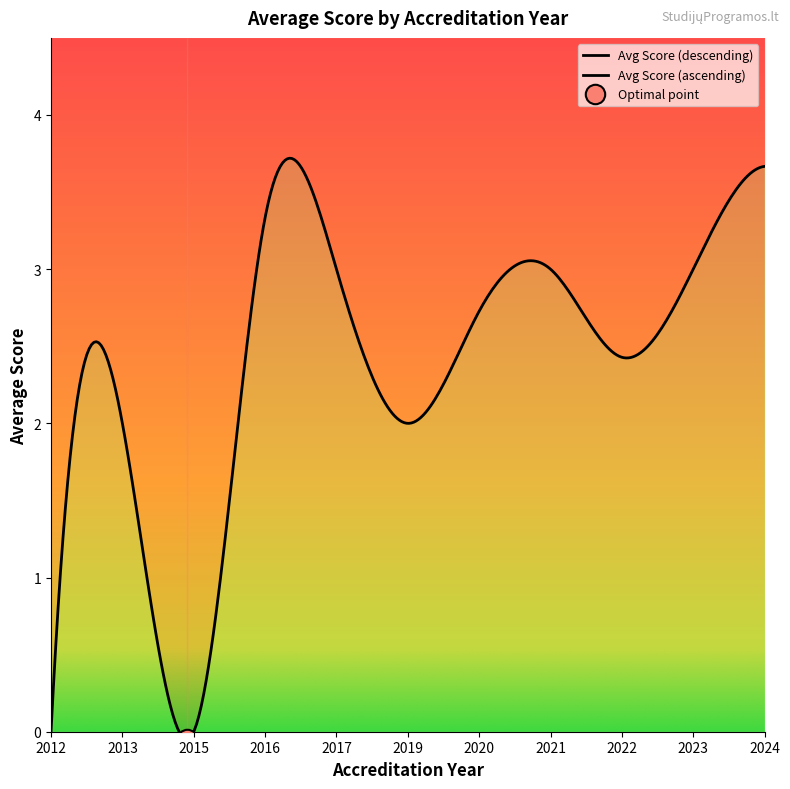

Which has a higher value, 2016 or 2024?

2024